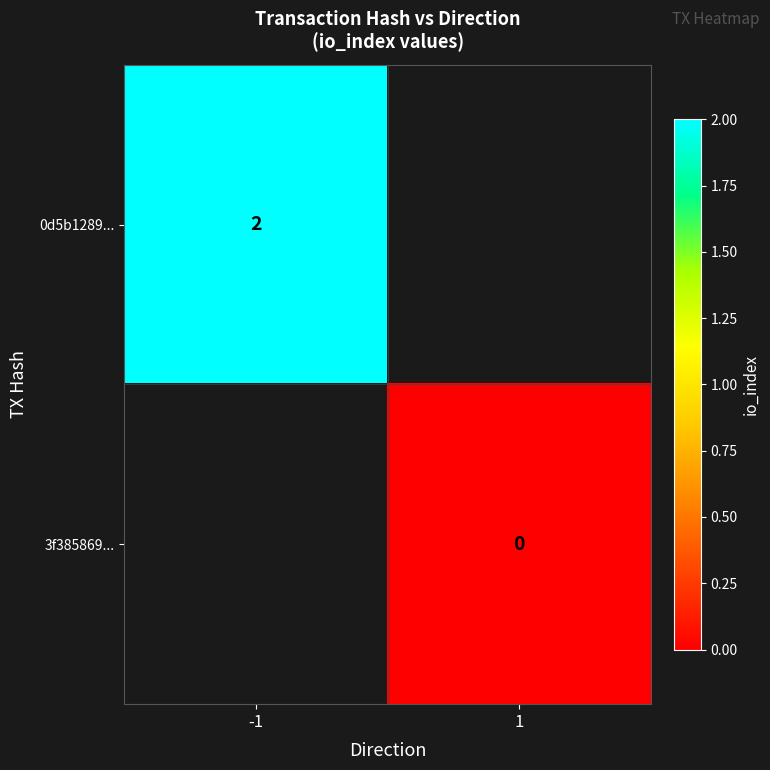

The 0d5b1289... series shows 3 at -1. True or false?

False